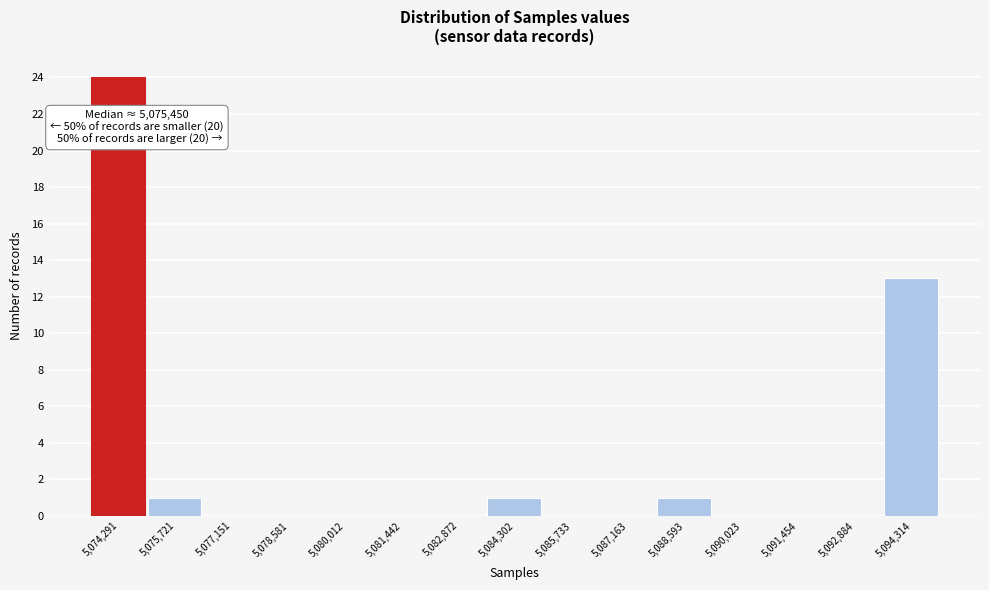

Reading right to left, list all the values displayed in this chart.

5,094,314=13	5,092,884=0	5,091,454=0	5,090,023=0	5,088,593=1	5,087,163=0	5,085,733=0	5,084,302=1	5,082,872=0	5,081,442=0	5,080,012=0	5,078,581=0	5,077,151=0	5,075,721=1	5,074,291=24